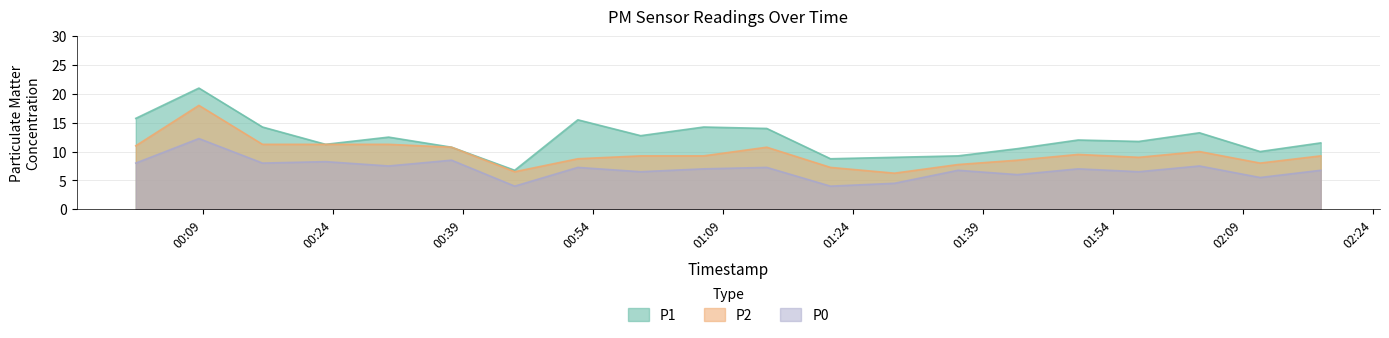

True or false: P2 and P0 intersect in this chart.

False